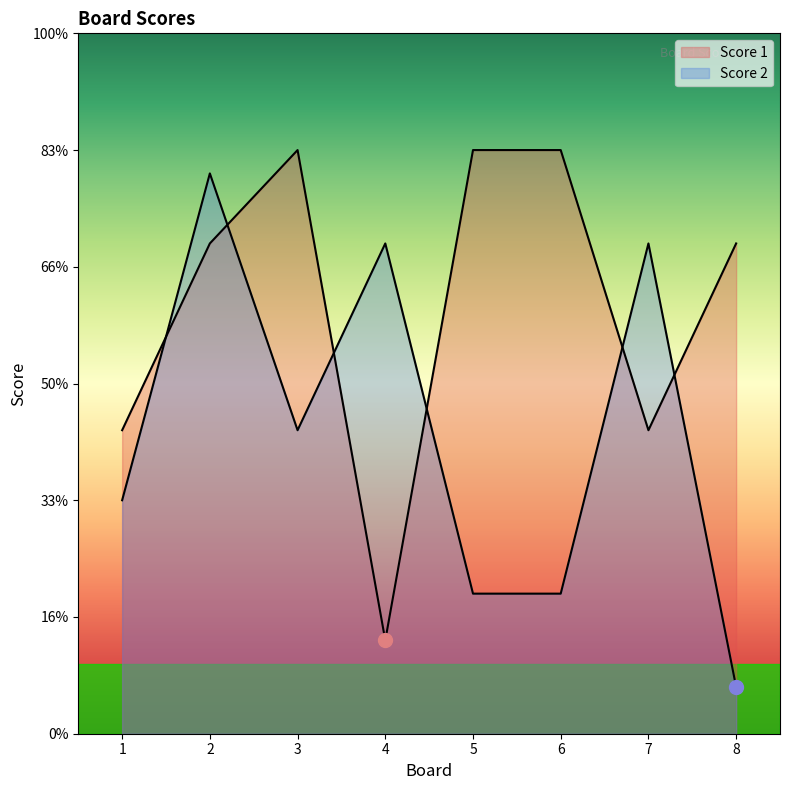

Is the value of Score 2 at 6 greater than the value of Score 1 at 1?

No